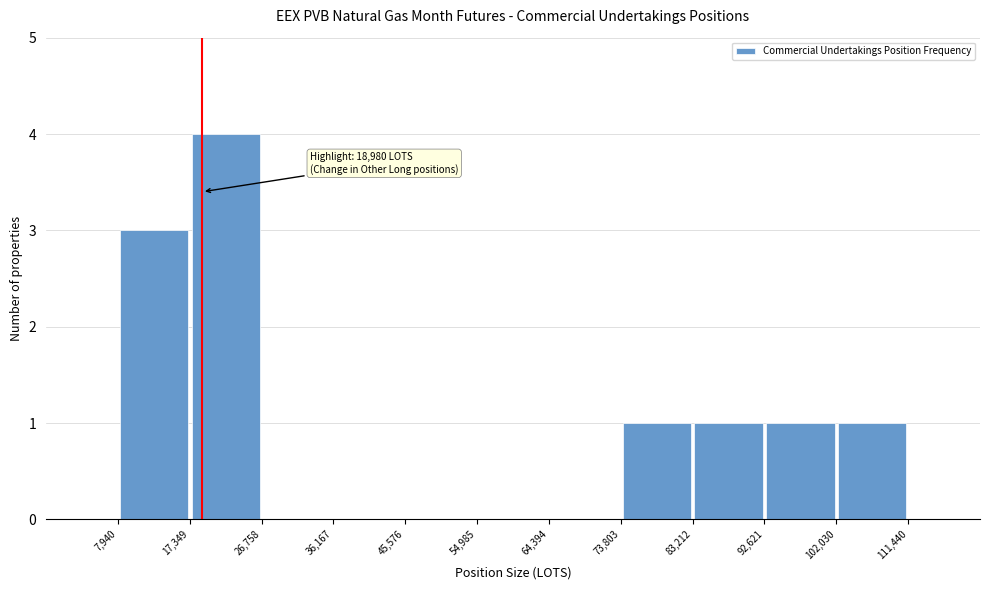

Which range on the x-axis has the tallest bar?

17,349 to 26,758